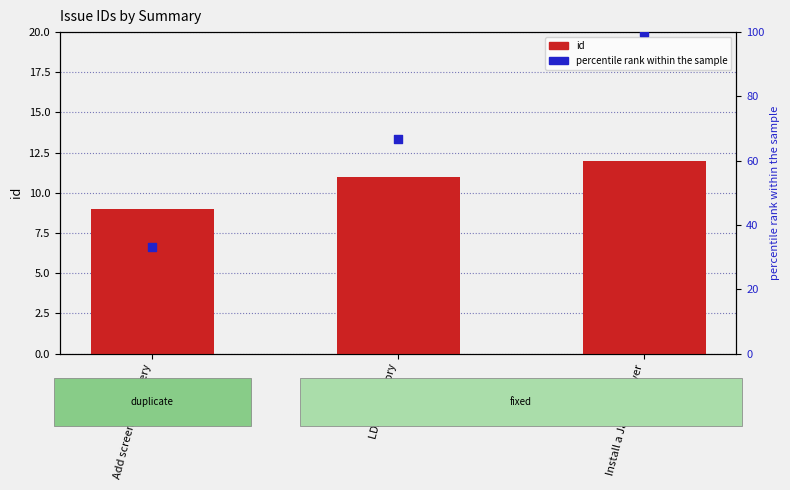

Which series contains the highest Y value?

percentile rank within the sample